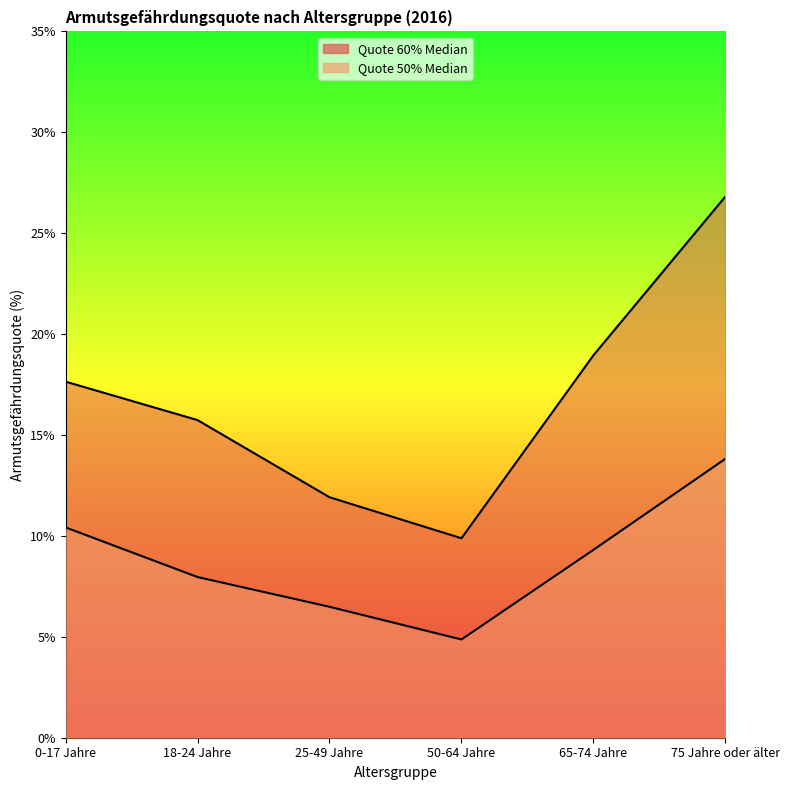

Reading left to right, extract all data points from this chart.

Quote 60% Median: 0-17 Jahre=17.6	18-24 Jahre=15.7	25-49 Jahre=11.9	50-64 Jahre=9.9	65-74 Jahre=19.0	75 Jahre oder älter=26.8
Quote 50% Median: 0-17 Jahre=10.4	18-24 Jahre=8.0	25-49 Jahre=6.5	50-64 Jahre=4.9	65-74 Jahre=9.3	75 Jahre oder älter=13.8